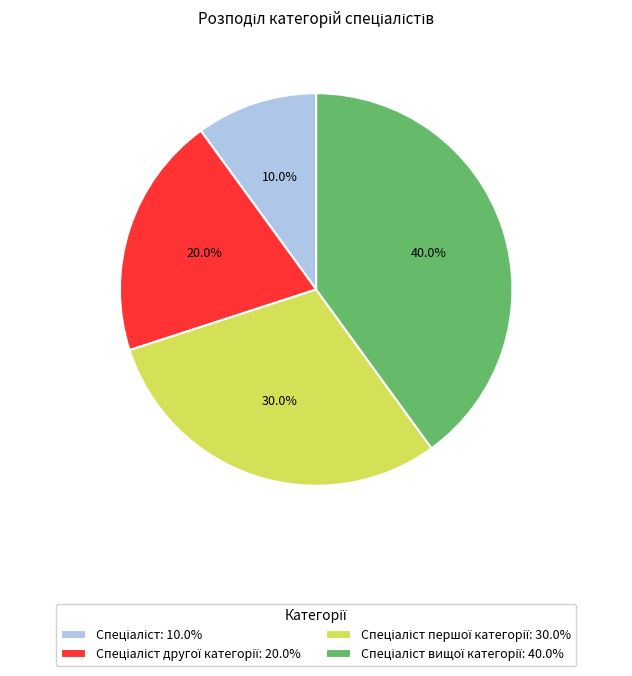

Is there a majority slice in this chart?

No